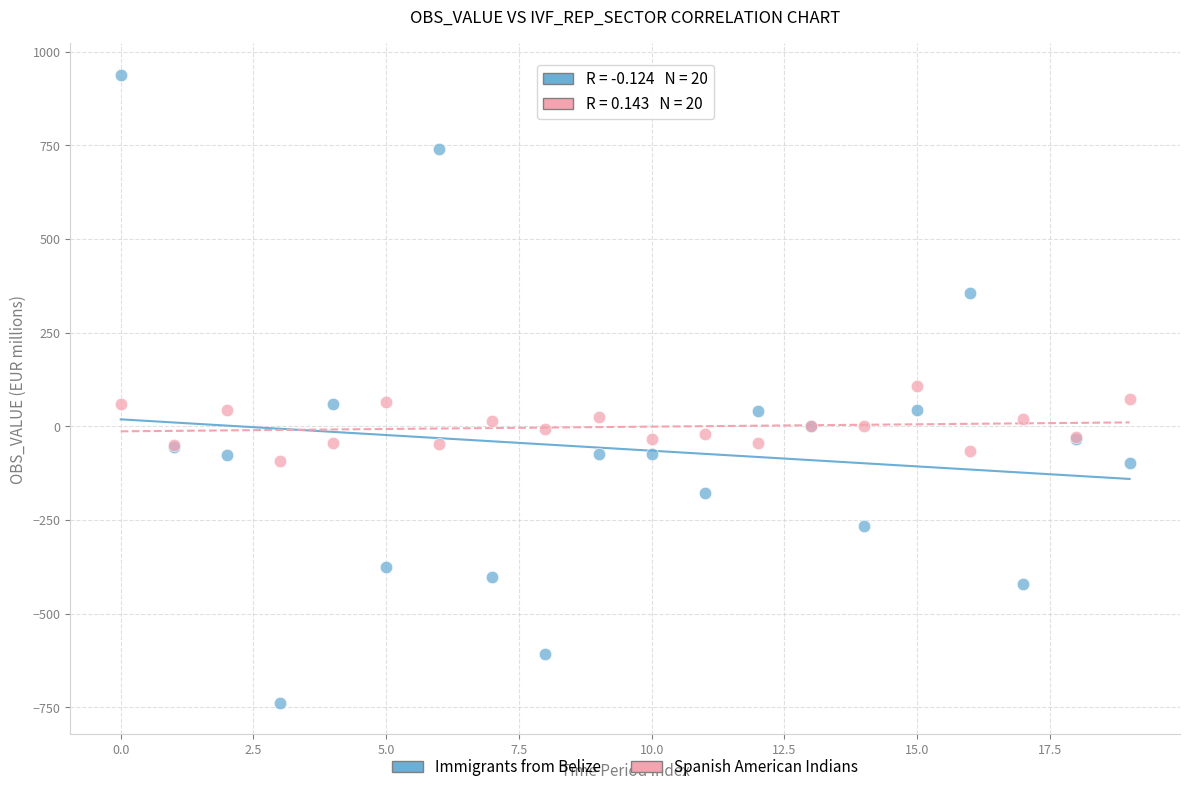

Which series contains the lowest Y value?

Immigrants from Belize